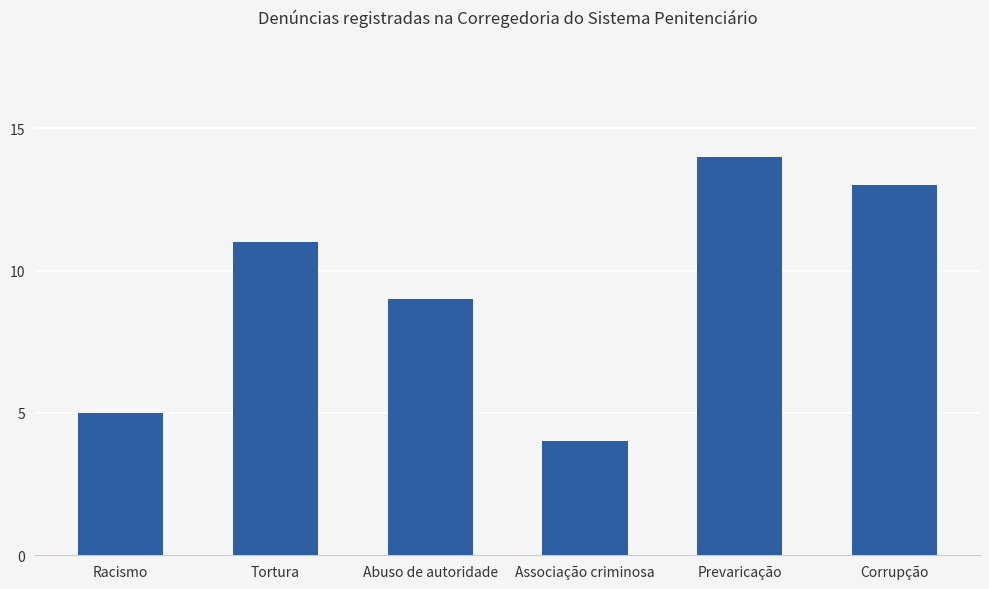

What is the sum of all values?

56